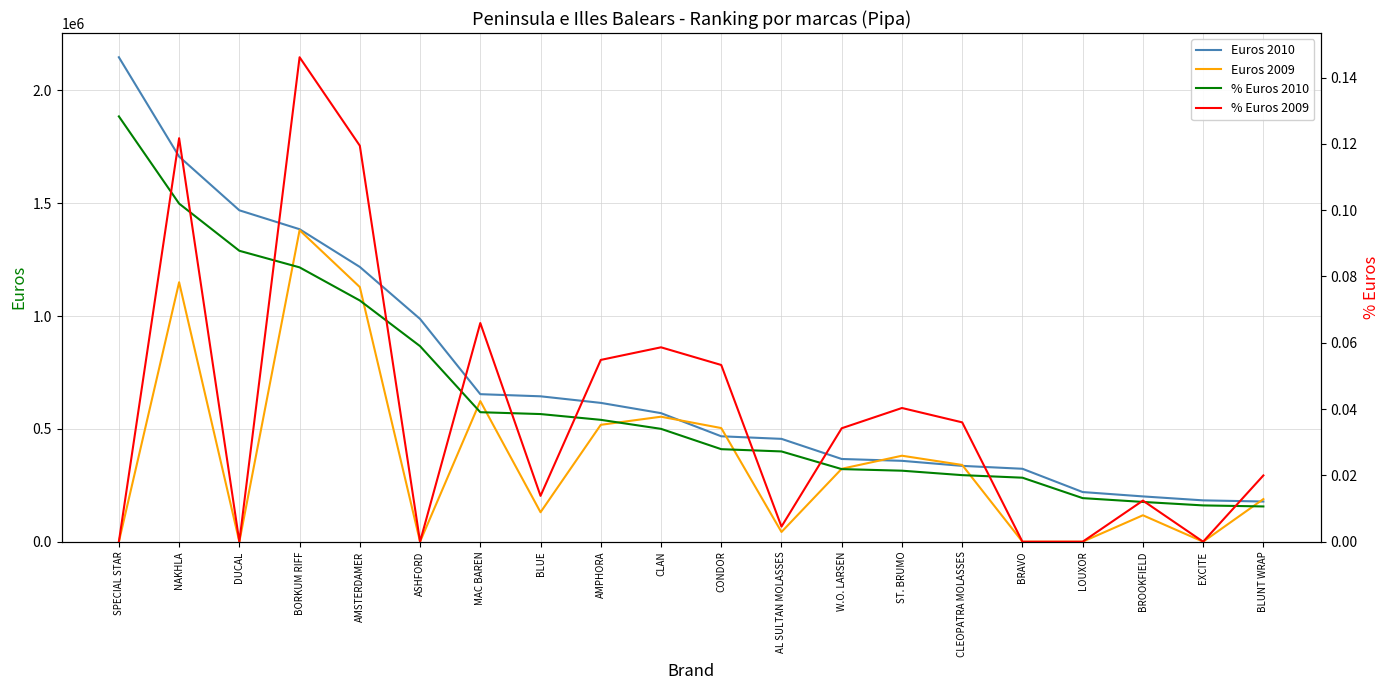

What position from the right is NAKHLA?

19